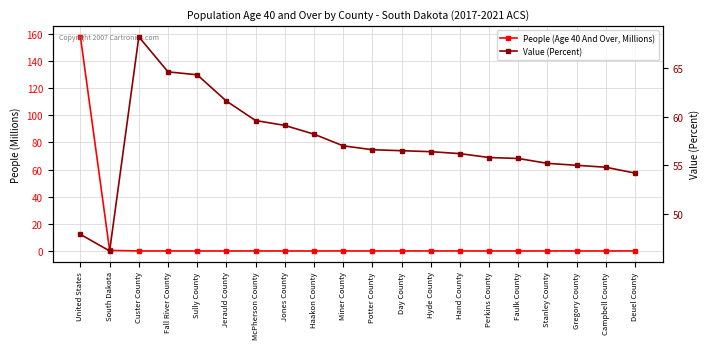

True or false: Value (Percent) has a value of 85.6 at Haakon County.

False